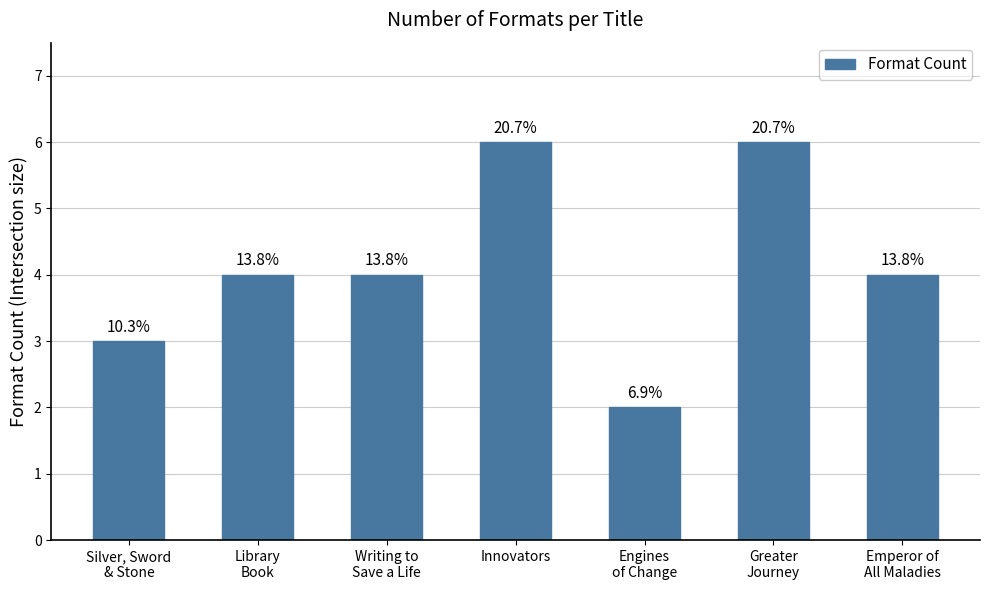

What is the value of the 4th bar from the left?

6